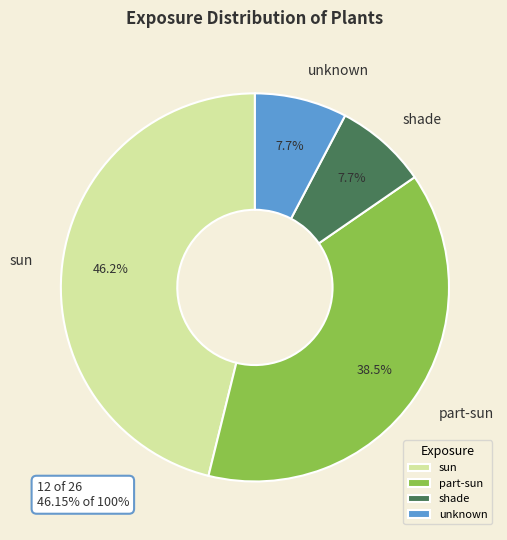

To the nearest percent, what percentage of the pie is shade?

8%